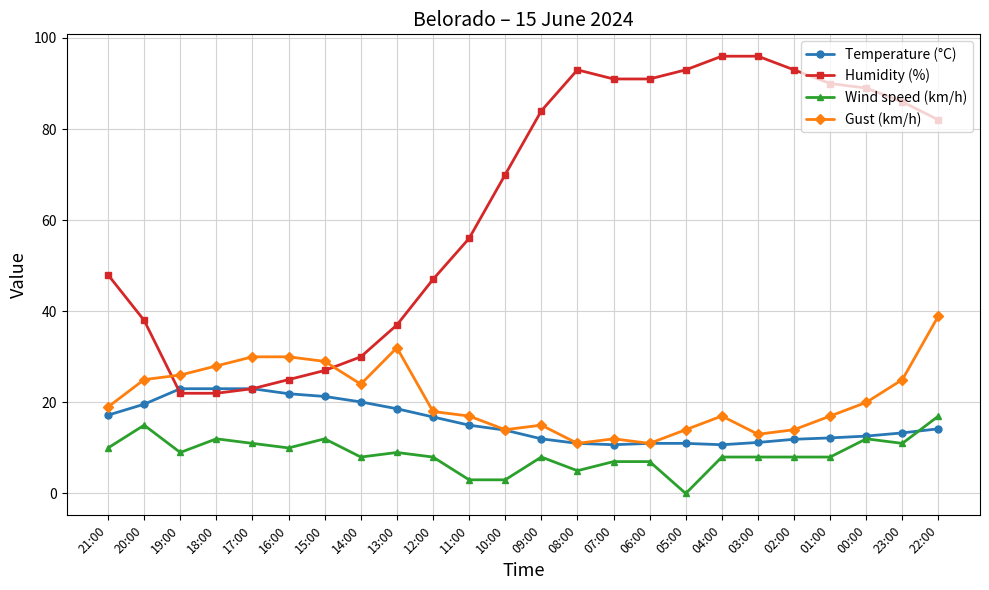

List the series in order of their peak value, lowest first.

Wind speed (km/h), Temperature (°C), Gust (km/h), Humidity (%)